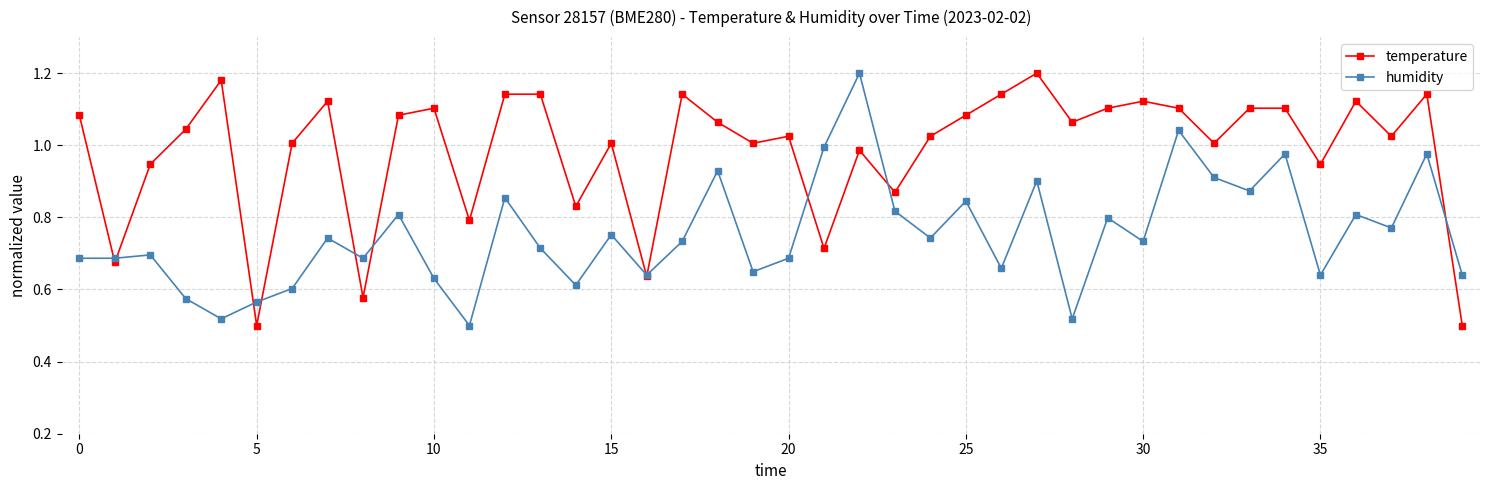

Is this an area chart (filled region under the line)?

No